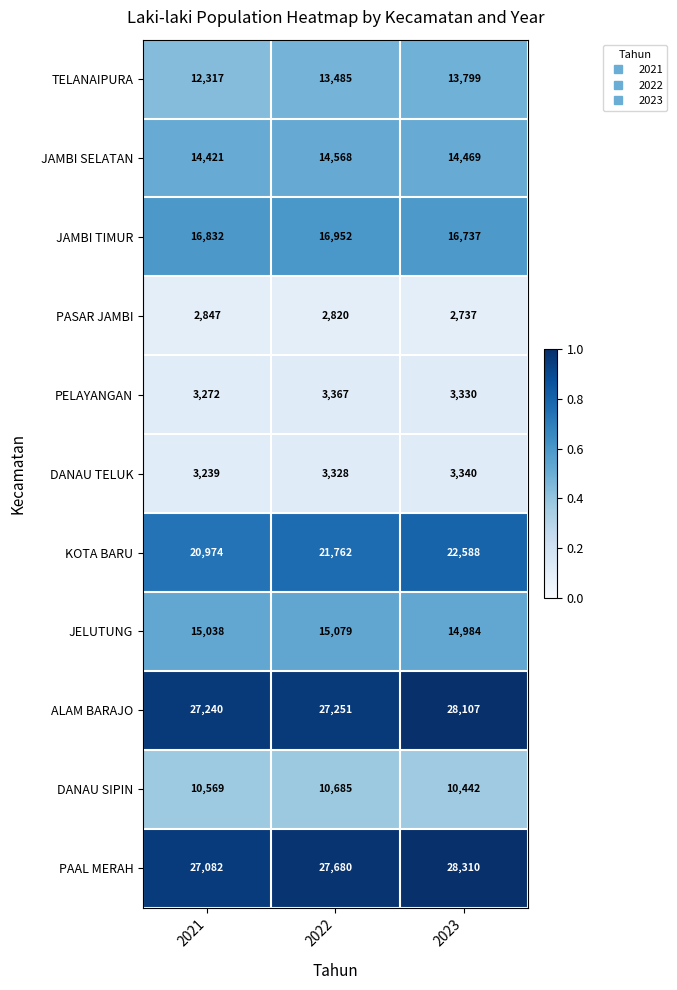

Count the JAMBI SELATAN values in the range 14421 to 14568.

3